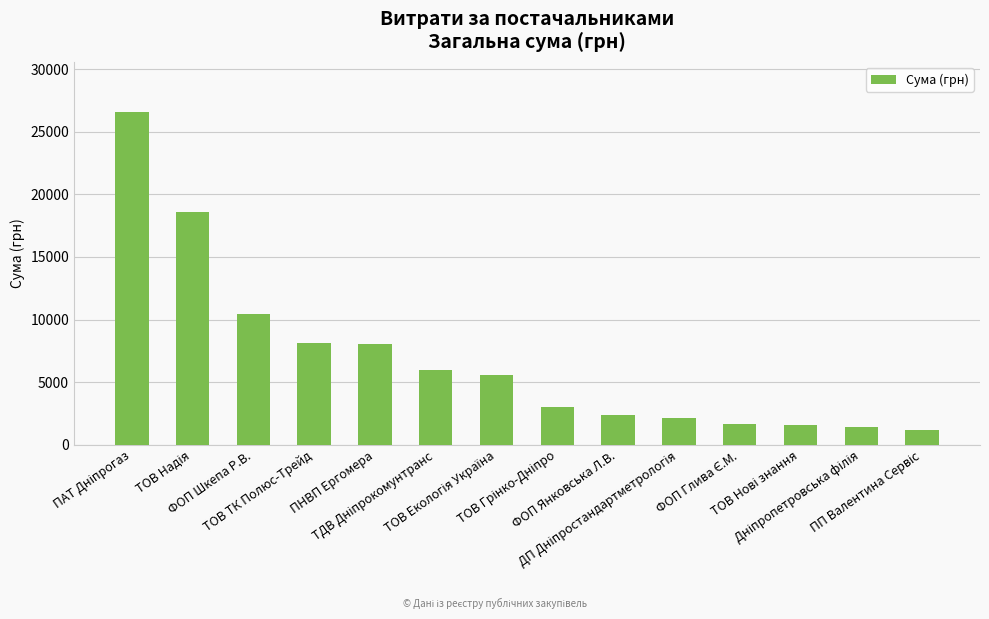

What is the minimum value shown in the chart?

1193.9